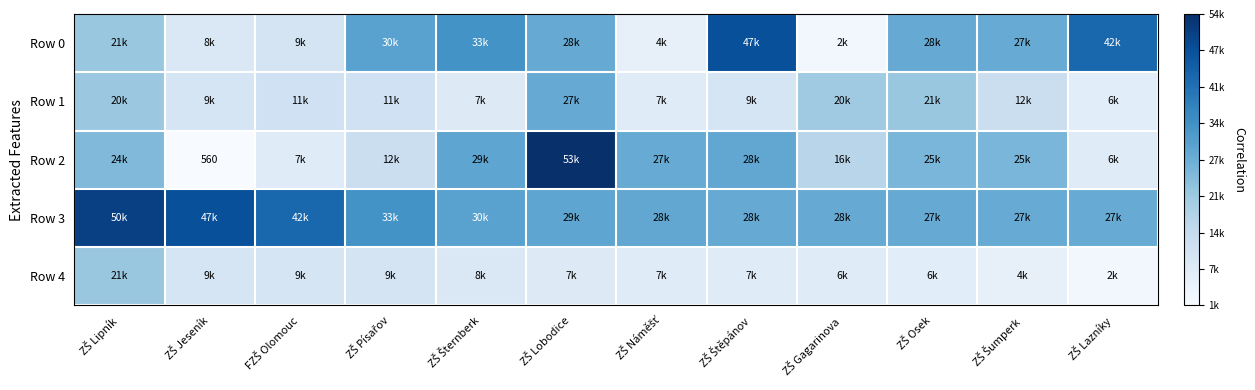

Which category has the highest value across all series?

ZŠ Lobodice